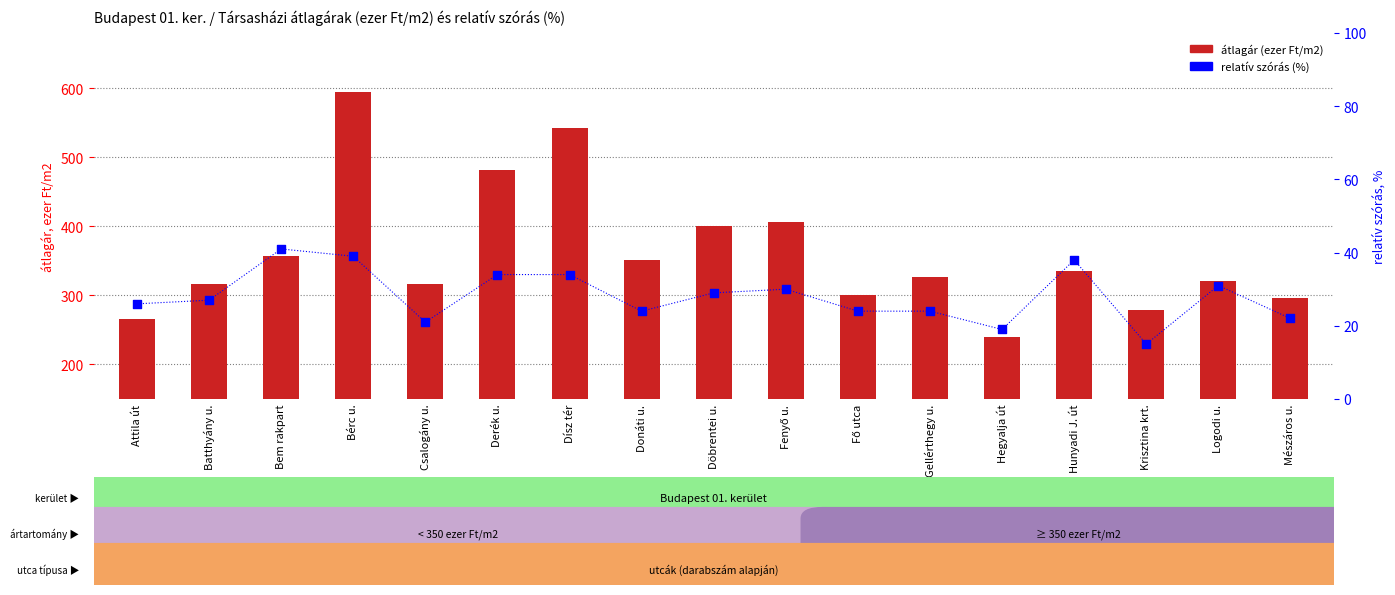

At how many categories does at least one series exceed 265?

16